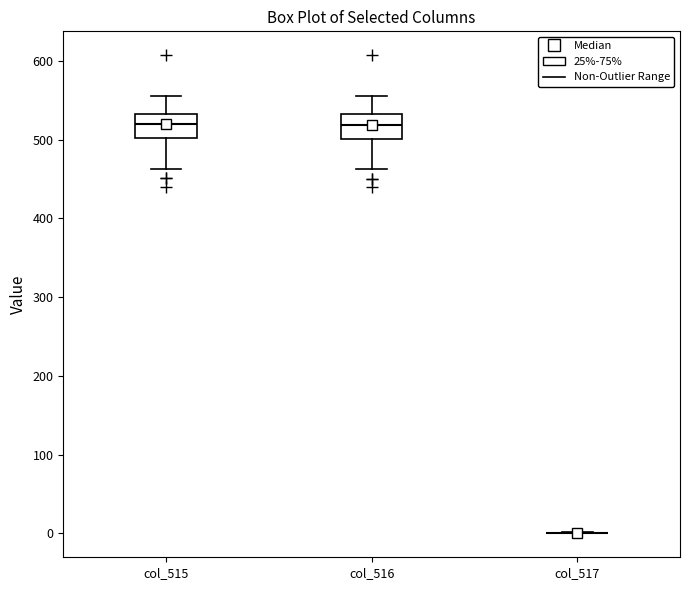

Where does the upper whisker of the box for col_516 end on the y-axis? The values are not printed on the chart, so give them approximately, as read against the axis.

560